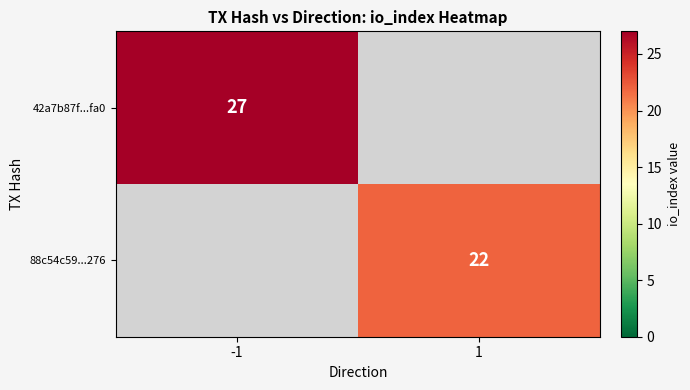

Is the value of 42a7b87f...fa0 at -1 greater than the value of 88c54c59...276 at 1?

Yes